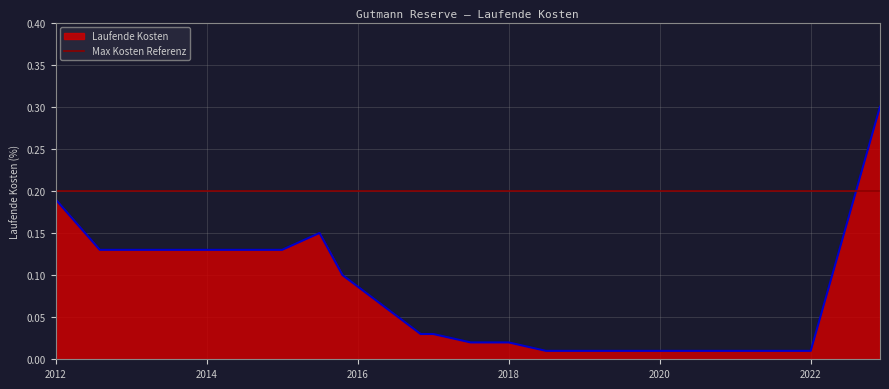

Rank the categories by value from highest to lowest.

2022-12-01, 2011-12-31, 2015-06-30, 2012-08-01, 2012-12-31, 2013-12-31, 2014-12-31, 2015-10-19, 2016-10-31, 2016-12-31, 2017-06-30, 2017-12-31, 2018-06-29, 2018-12-28, 2019-06-30, 2019-12-31, 2020-12-31, 2021-12-31